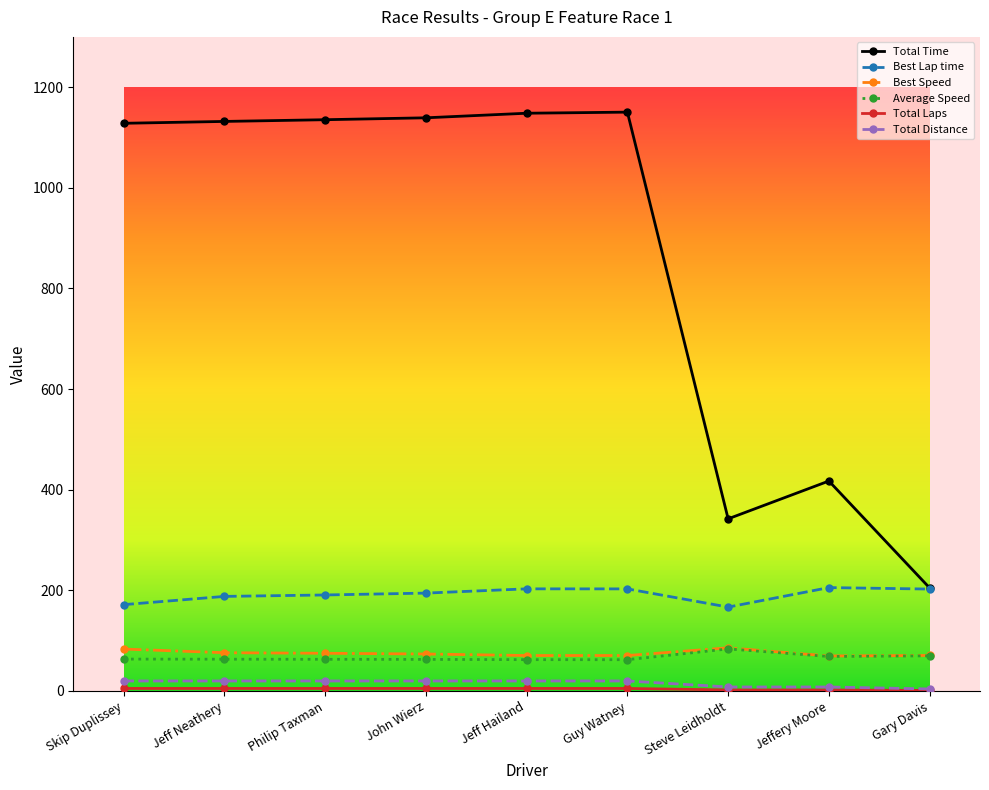

What position from the left is Guy Watney?

6